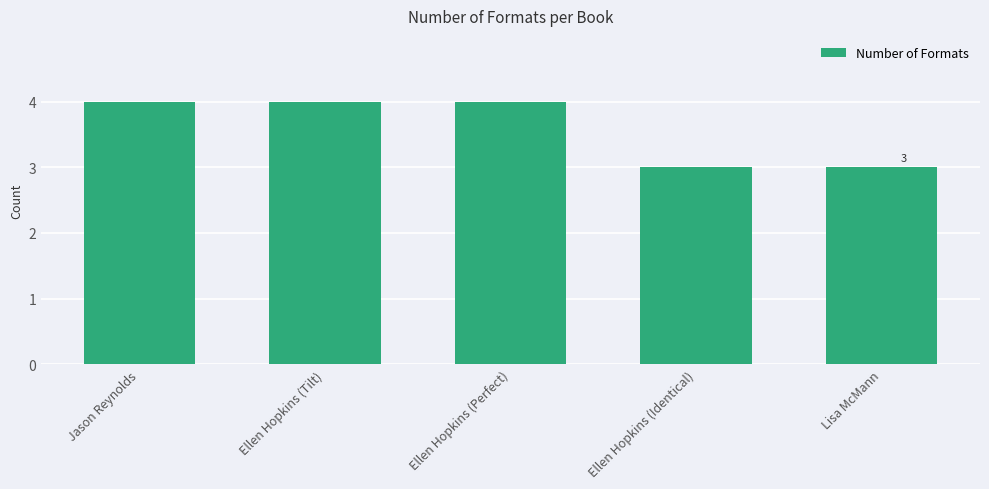

What value does the data have at Ellen Hopkins (Identical)?

3